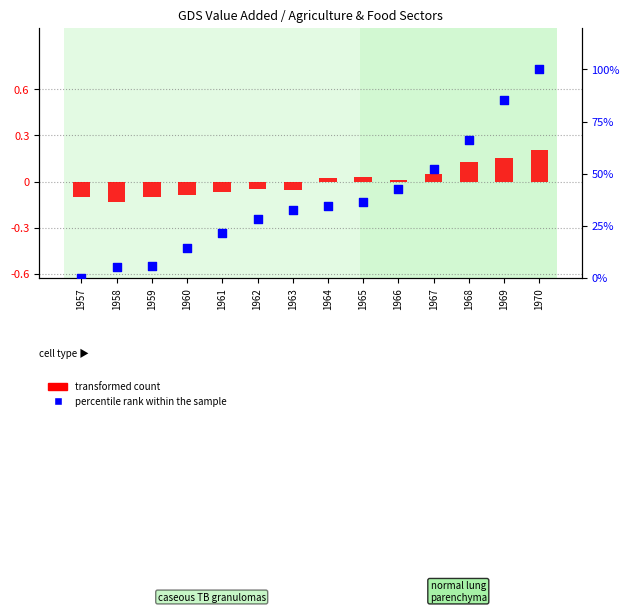

Which series has the widest spread of Y values?

transformed count